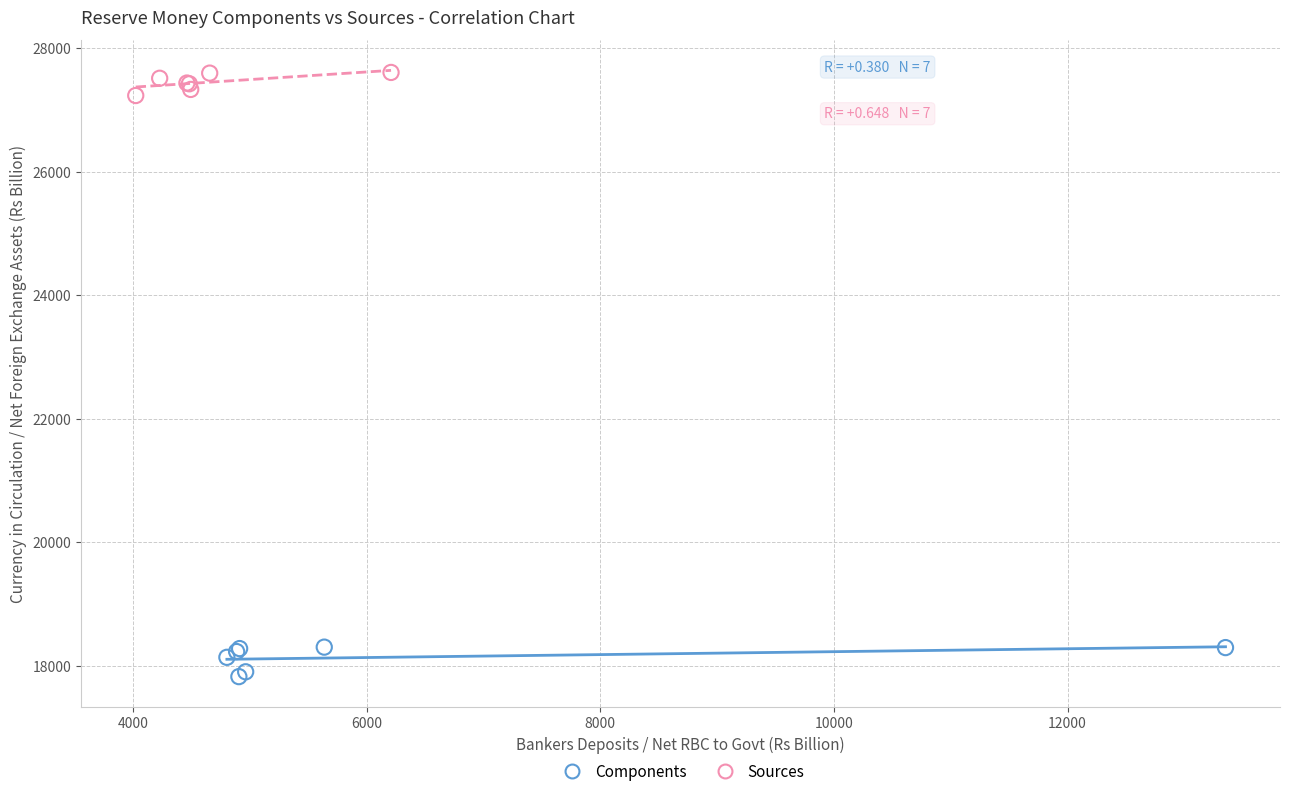

Which series reaches the maximum Y coordinate?

Sources